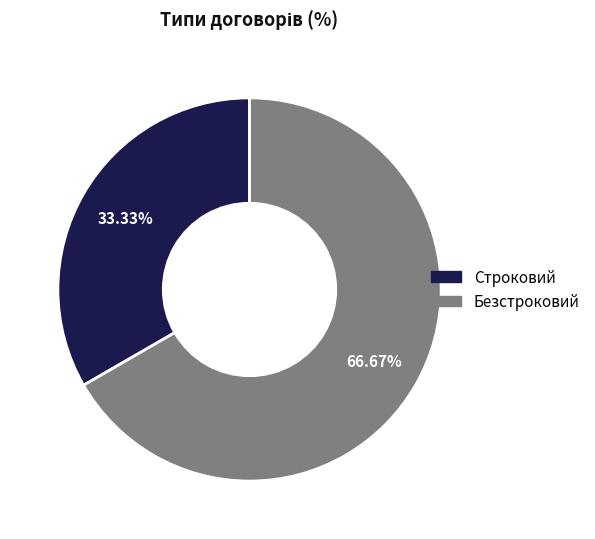

Between Безстроковий and Строковий, which is larger?

Безстроковий